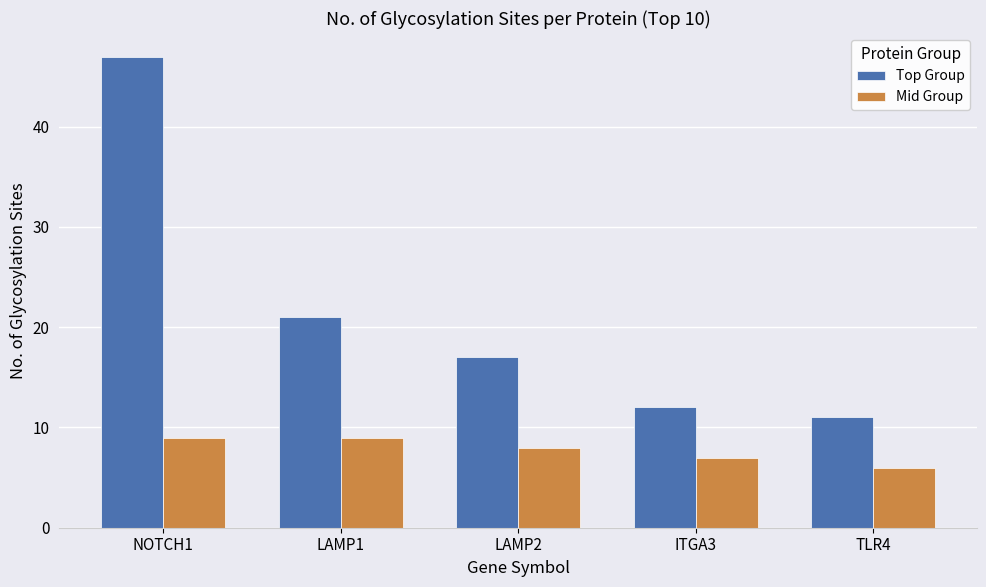

Which series has the largest range (max minus min)?

Top Group